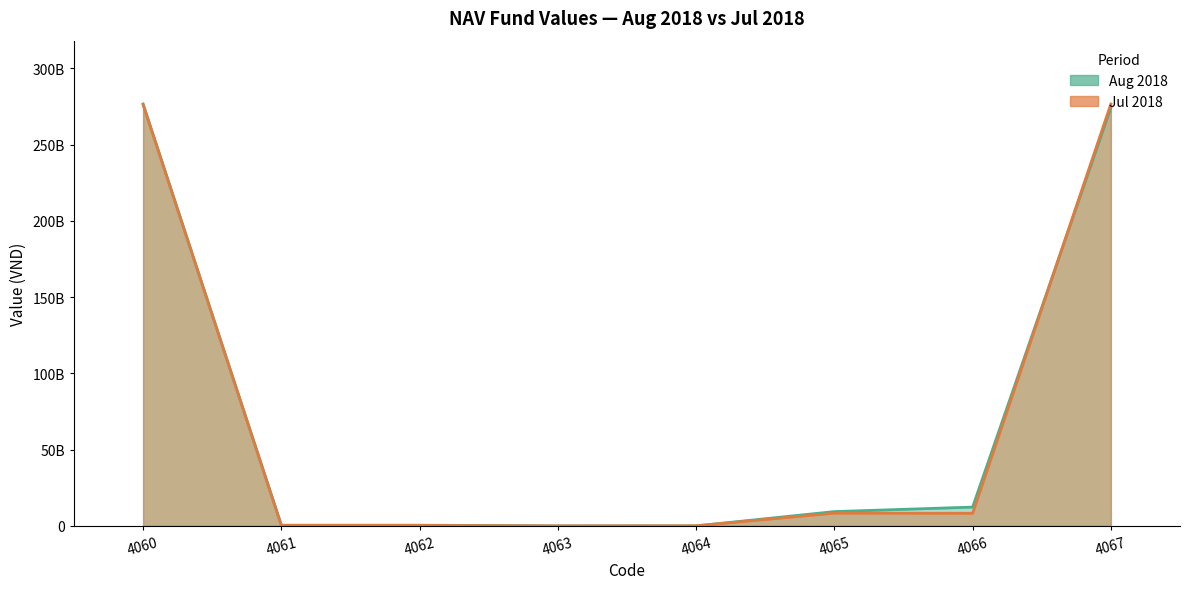

Which series ends up on top after the final intersection of Jul 2018 and Aug 2018?

Jul 2018